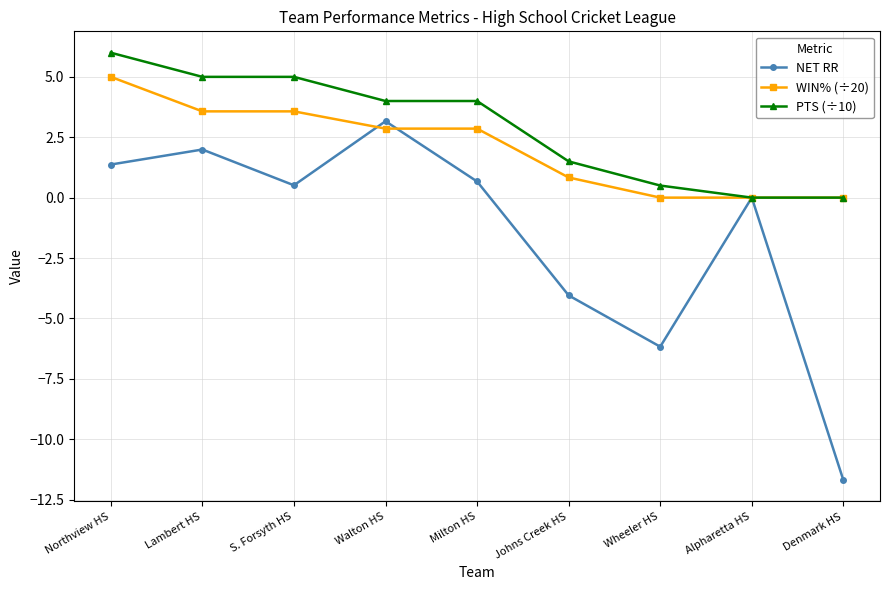

Rank the series by their maximum value, from lowest to highest.

NET RR, WIN% (÷20), PTS (÷10)